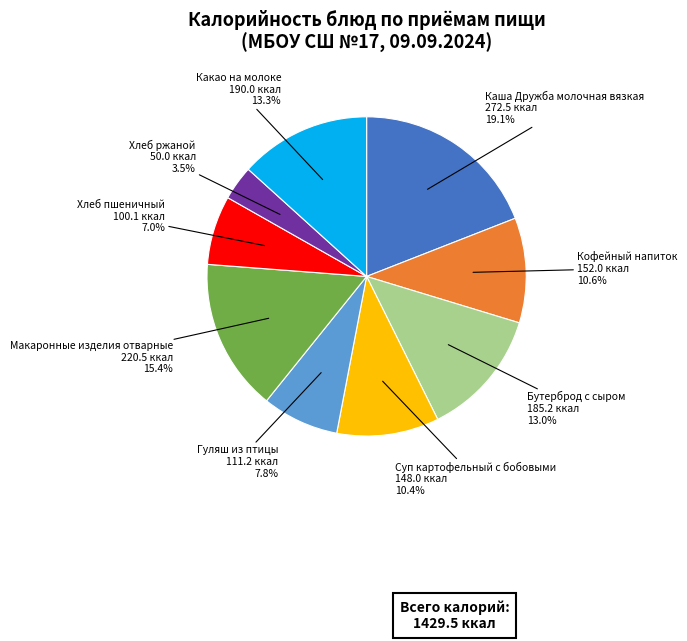

How many segments does this pie chart have?

9